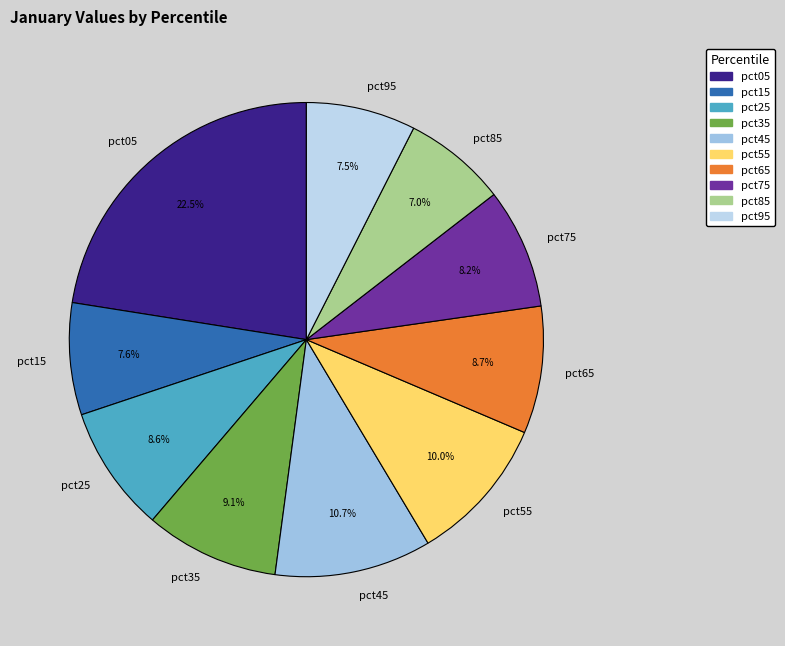

Is it true that pct85 is 12% of the pie?

False